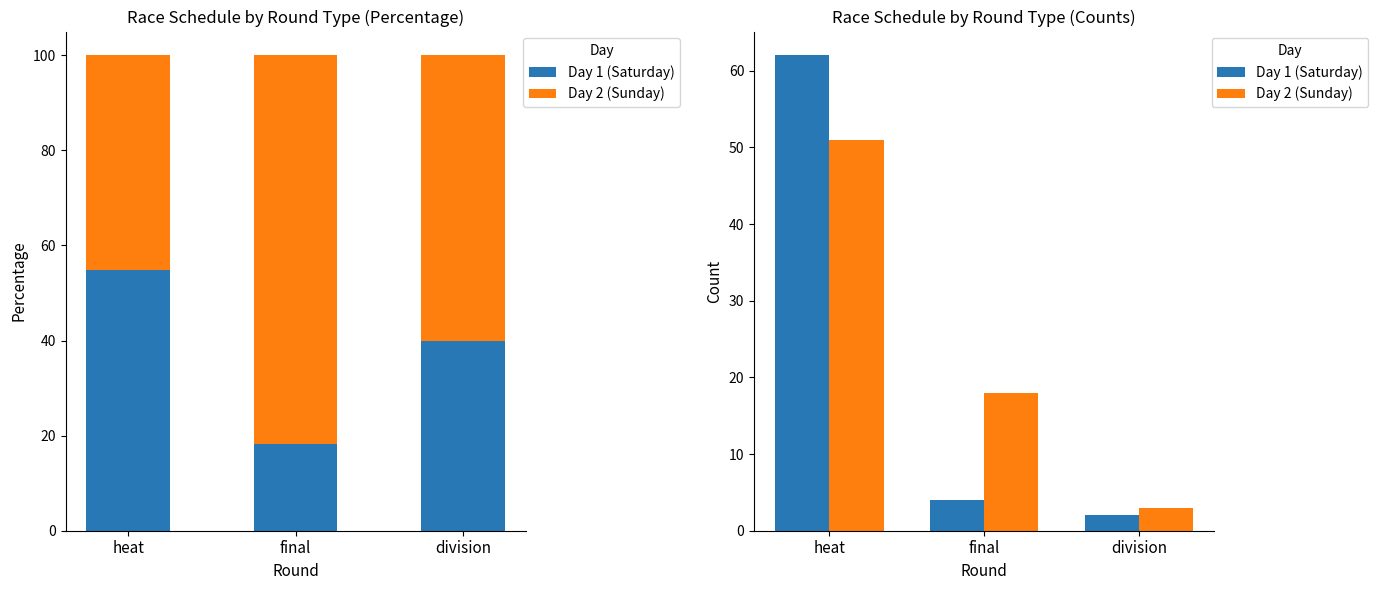

What is the average value of the Day 2 (Sunday) series?

24